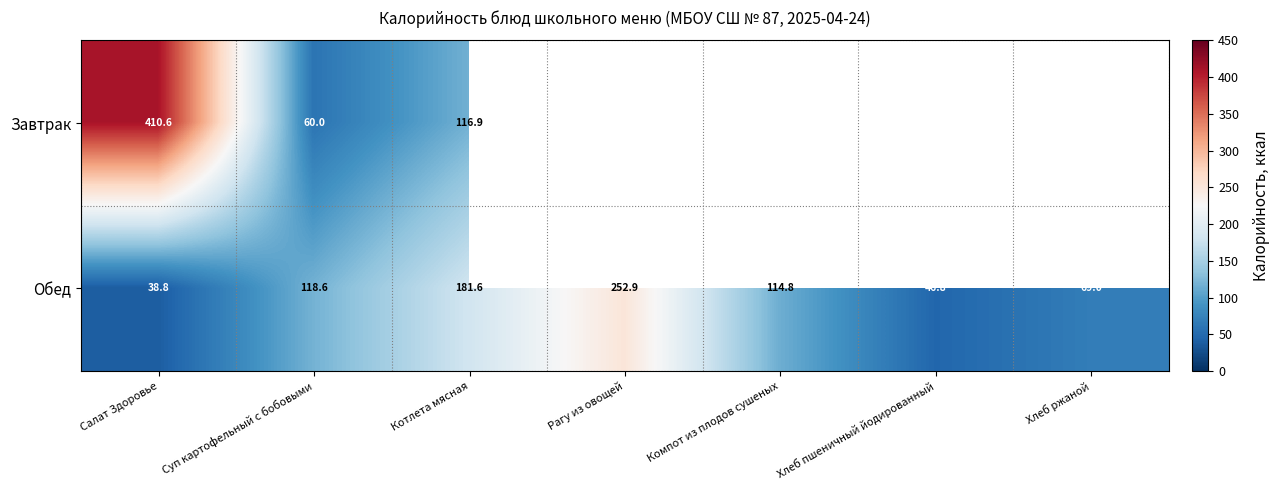

How many distinct data groups are displayed?

2